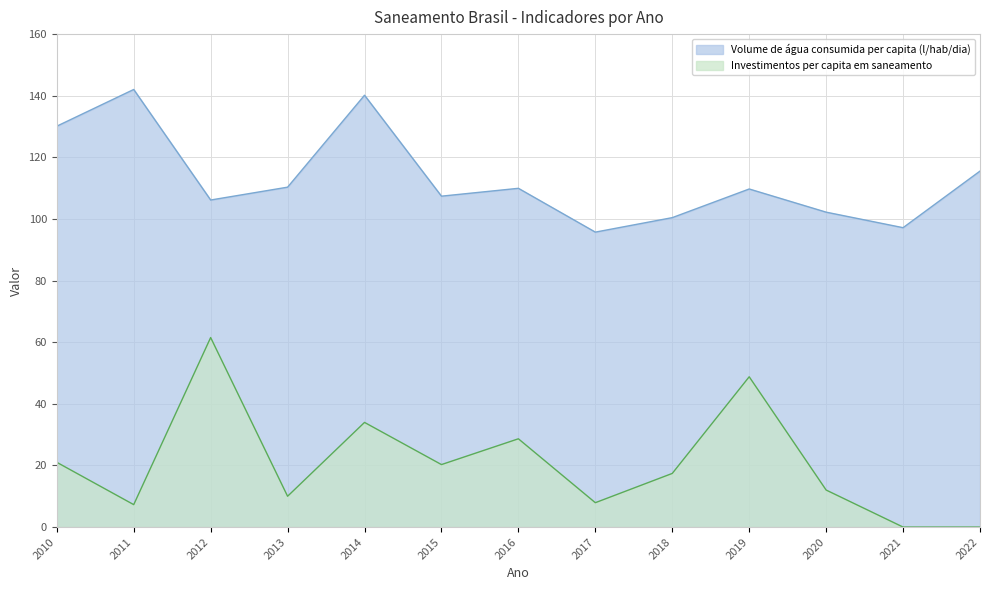

True or false: Investimentos per capita em saneamento has a value of 7.9 at 2017.

True